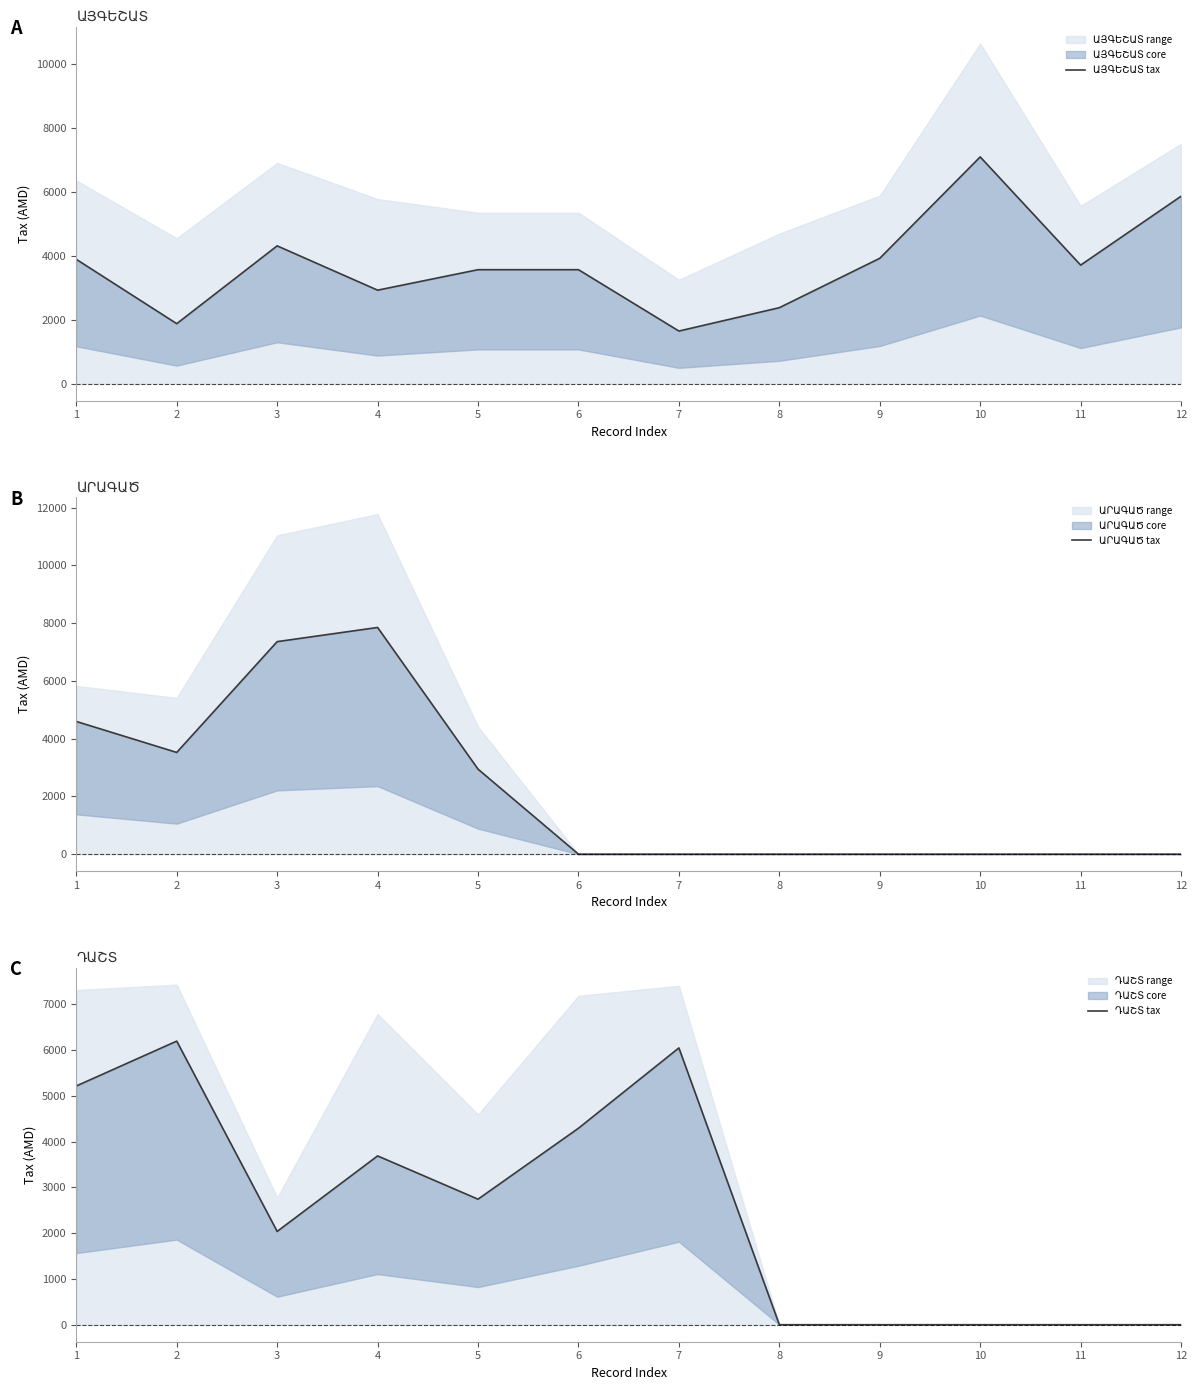

Which series has the largest range (max minus min)?

ԱՐԱԳԱԾ tax